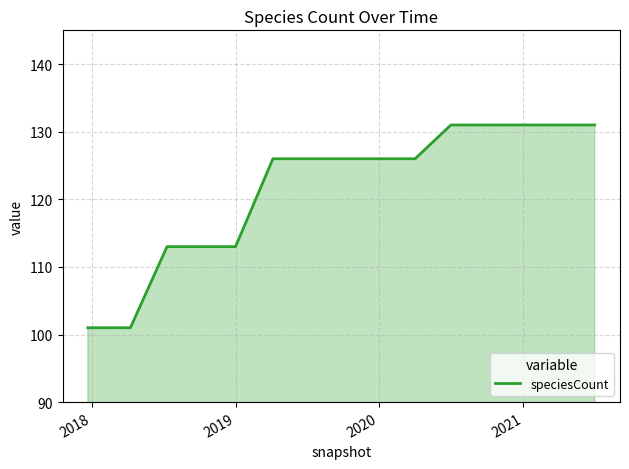

What is the minimum value shown in the chart?

101